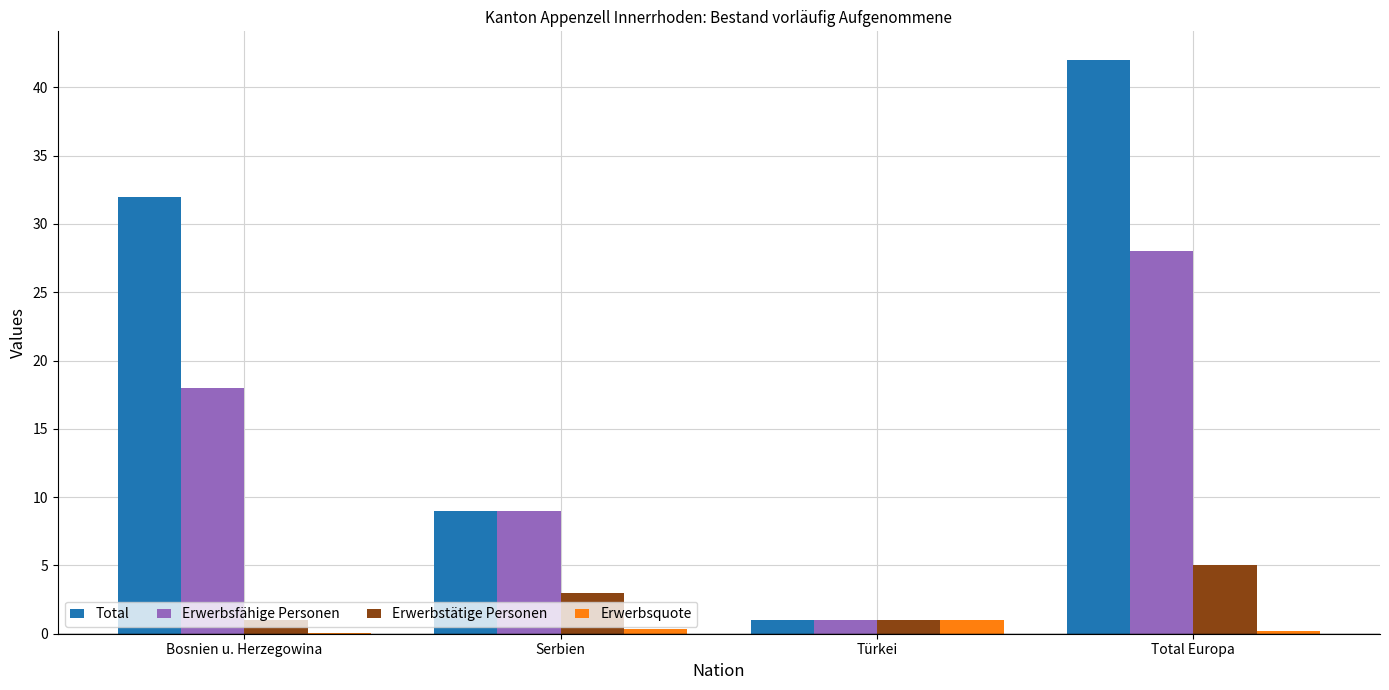

Are the bars horizontal?

No